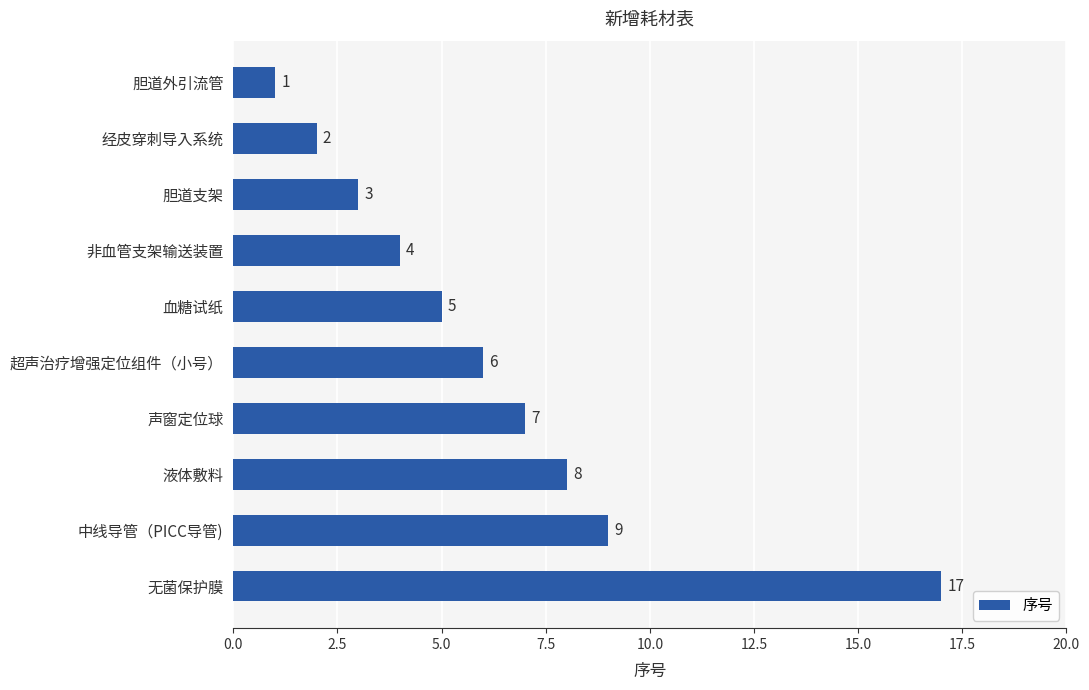

What is the sum of the values at 中线导管（PICC导管) and 超声治疗增强定位组件（小号）?

15